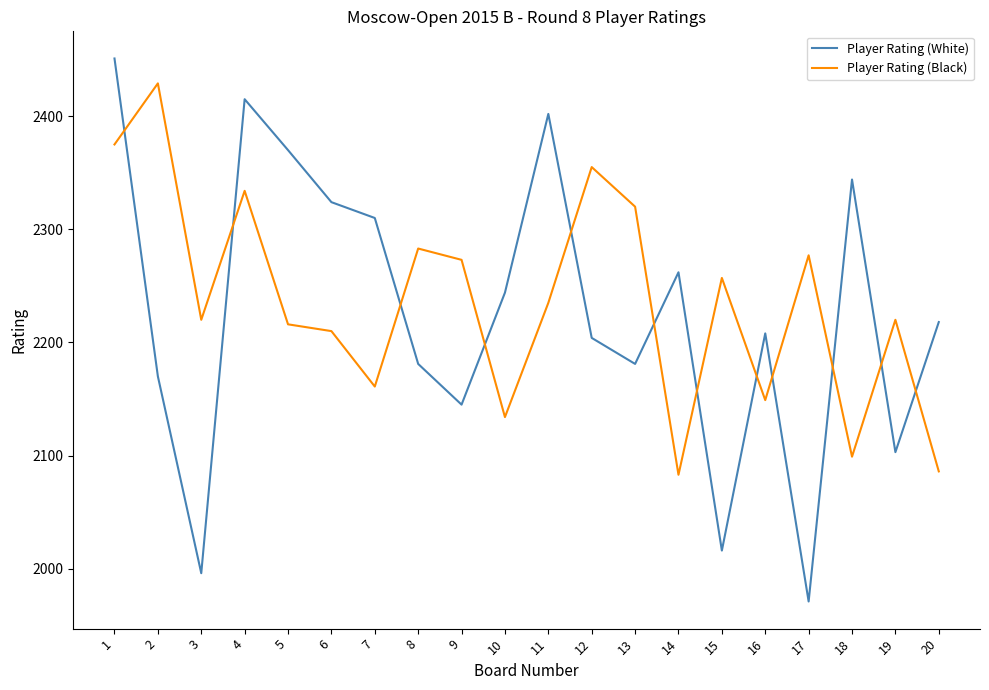

True or false: Player Rating (Black) has more than 0 interior local peaks.

True